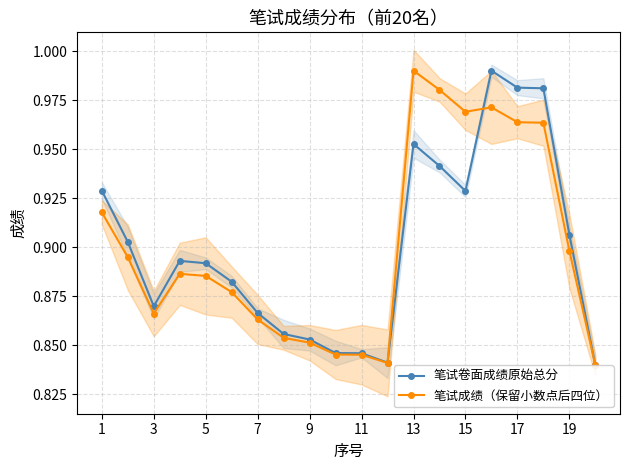

At which label does 笔试成绩（保留小数点后四位） reach its peak?

13